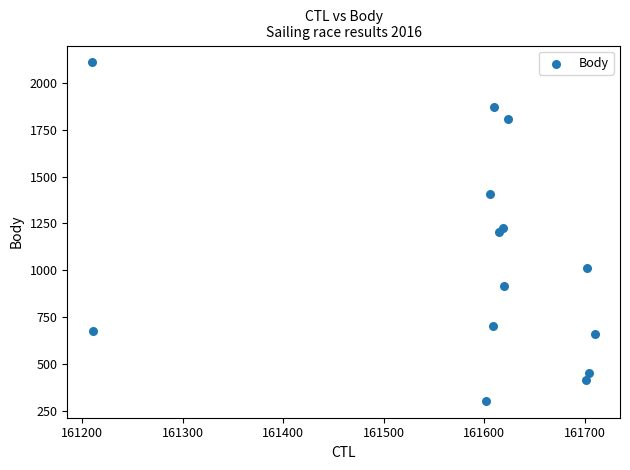

What is the range of X values (max minus min)?

500